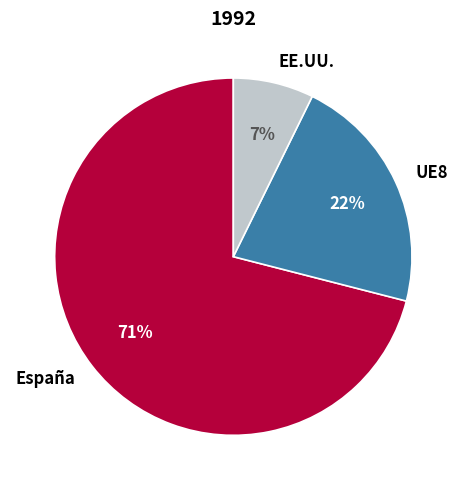

Is the sum of EE.UU. and UE8 greater than half?

No